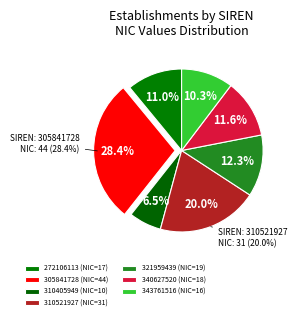

The 310521927 slice represents 20% of the pie. True or false?

True